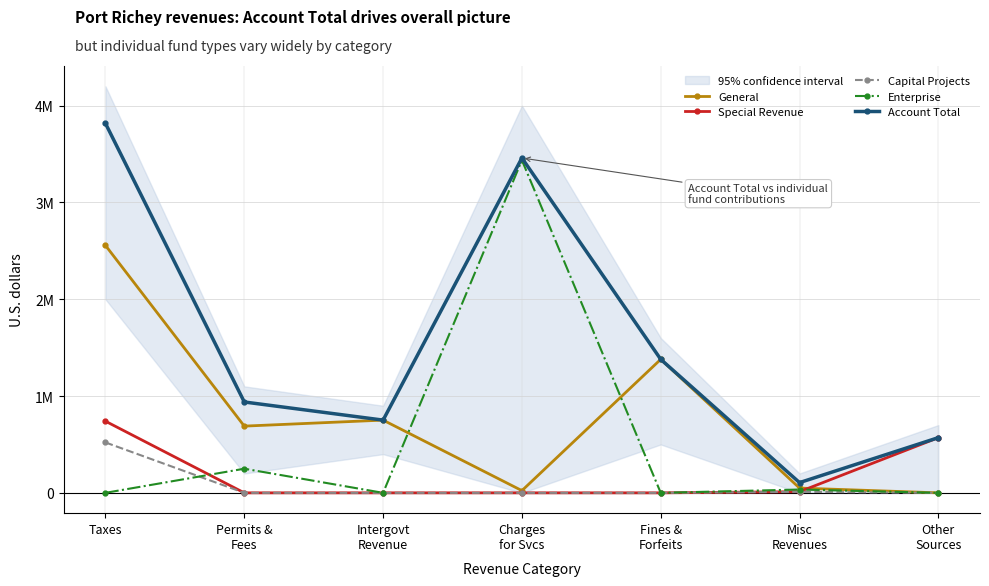

How many intersections are there between Special Revenue and General?

1